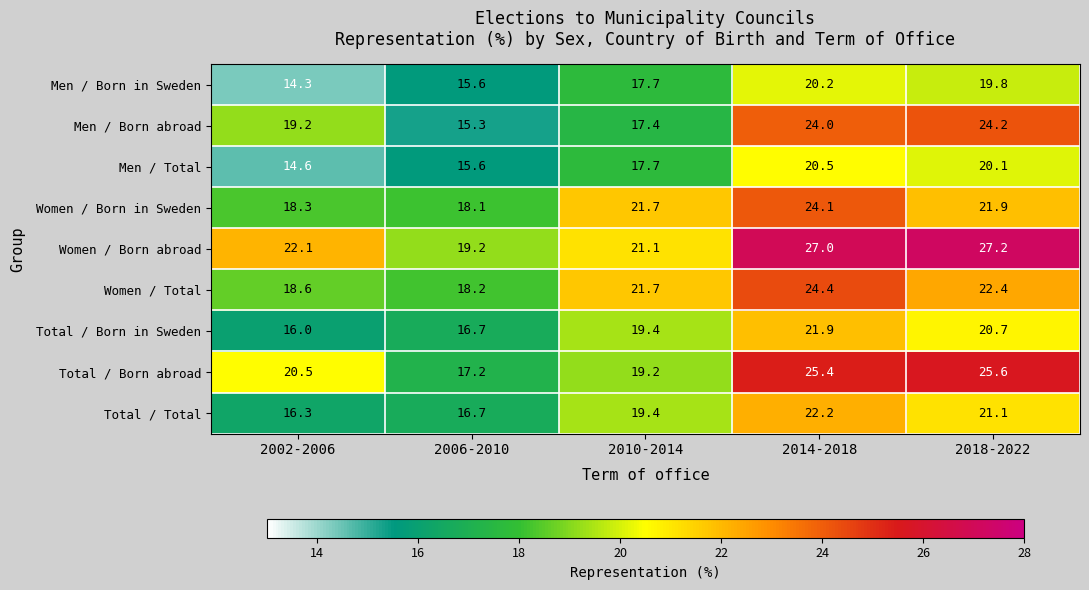

What is the maximum value shown in the chart?

27.2